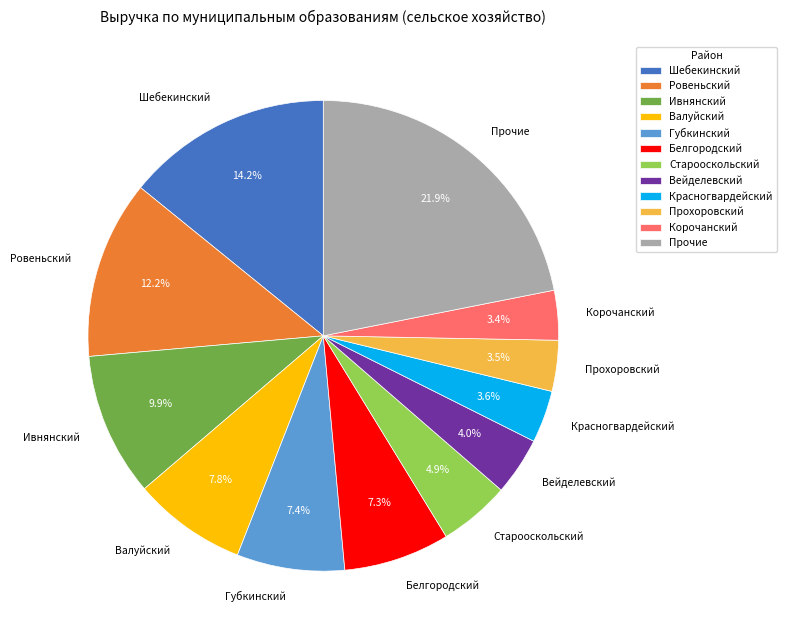

Which slice is the largest?

Прочие